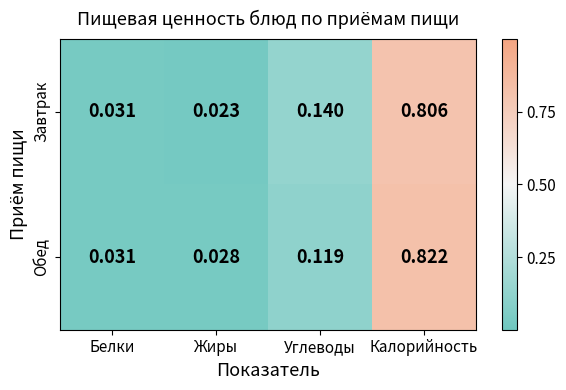

List the labels in order of Завтрак value, largest first.

Калорийность, Углеводы, Белки, Жиры